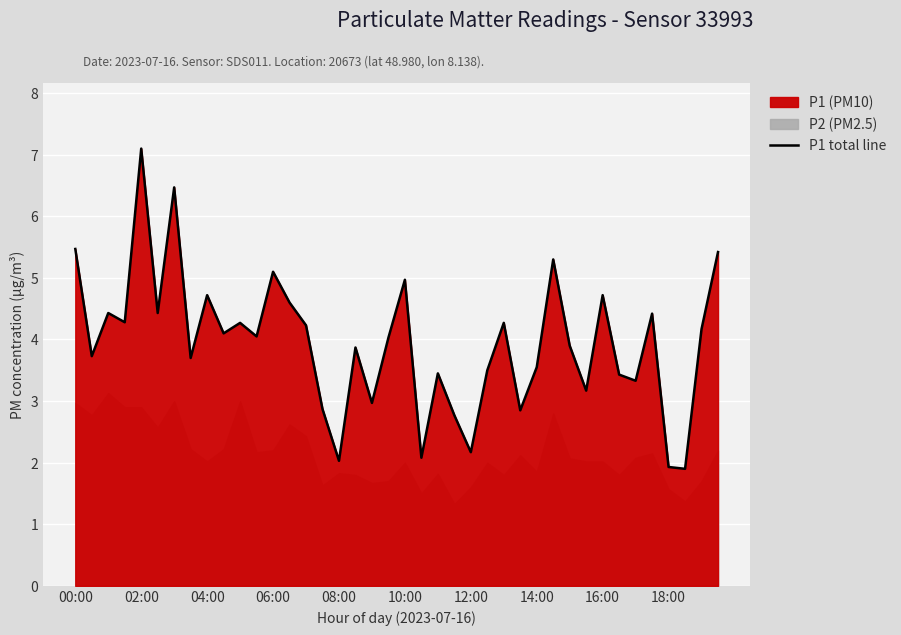

Reading left to right, transcribe all the data shown in this chart.

5.5	3.7	4.4	4.3	7.1	4.4	6.5	3.7	4.7	4.1	4.3	4.0	5.1	4.6	4.2	2.9	2.0	3.9	3.0	4.0	5.0	2.1	3.5	2.8	2.2	3.5	4.3	2.9	3.5	5.3	3.9	3.2	4.7	3.4	3.3	4.4	1.9	1.9	4.2	5.4